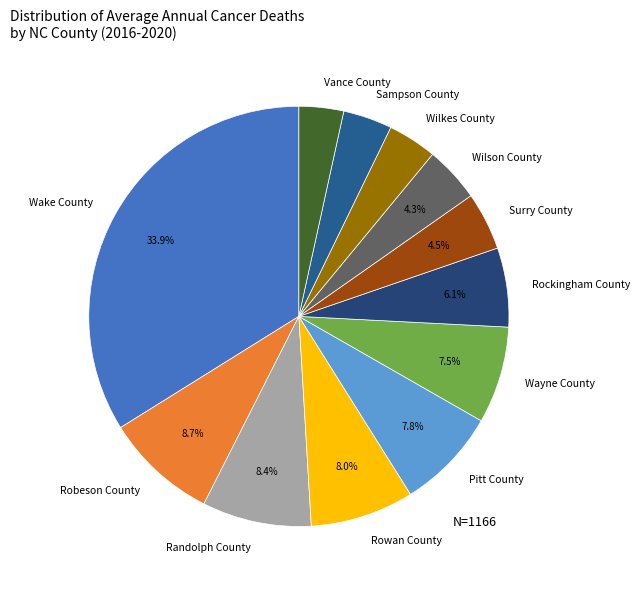

What is the total percentage of Rockingham County and Wayne County?

13.6%